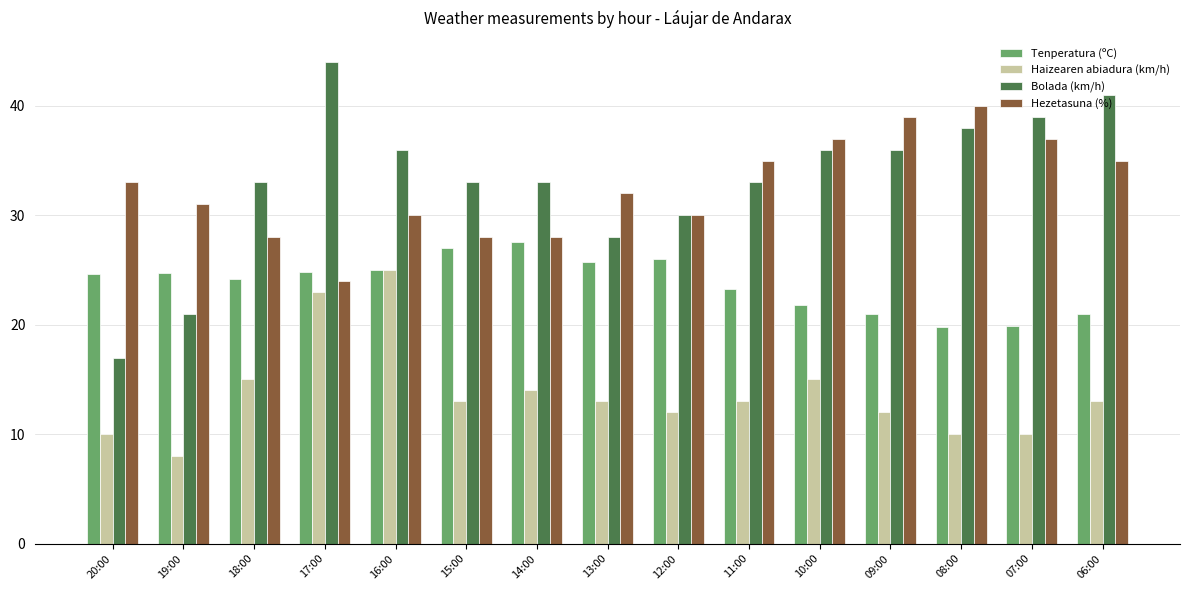

The Bolada (km/h) series shows 17.4 at 14:00. True or false?

False